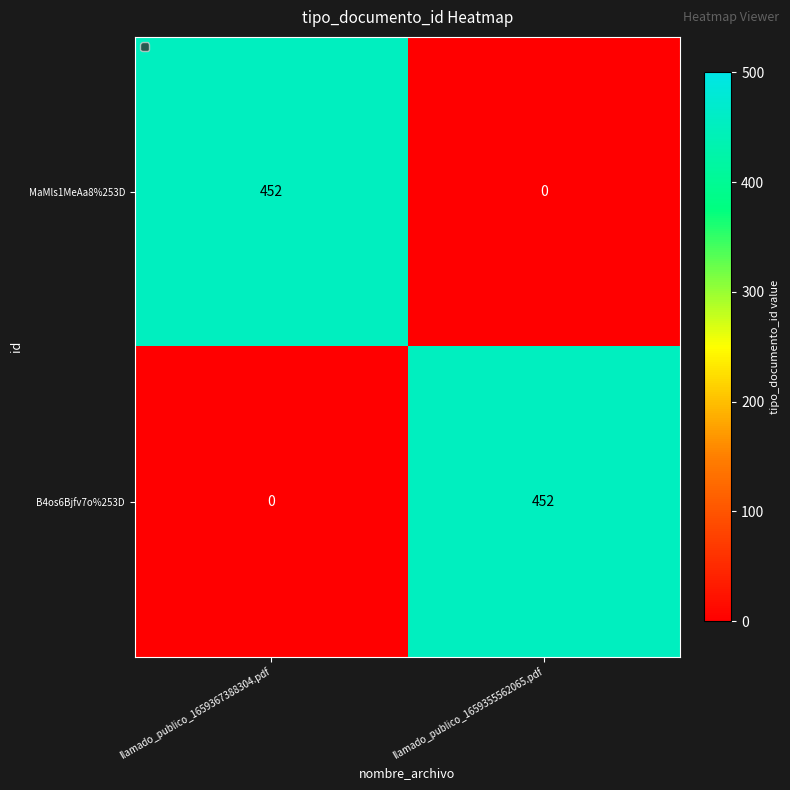

Count the number of data series in this chart.

2